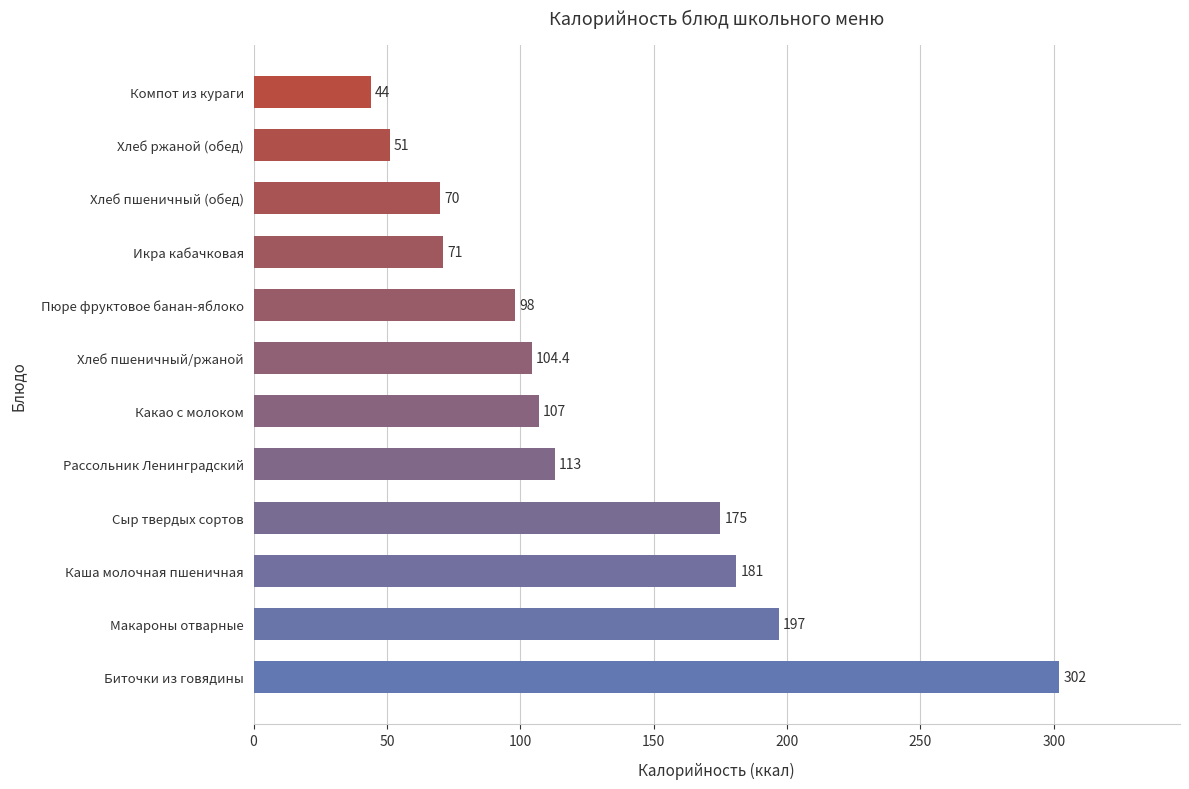

What is the difference between the second highest and minimum values?

153.0